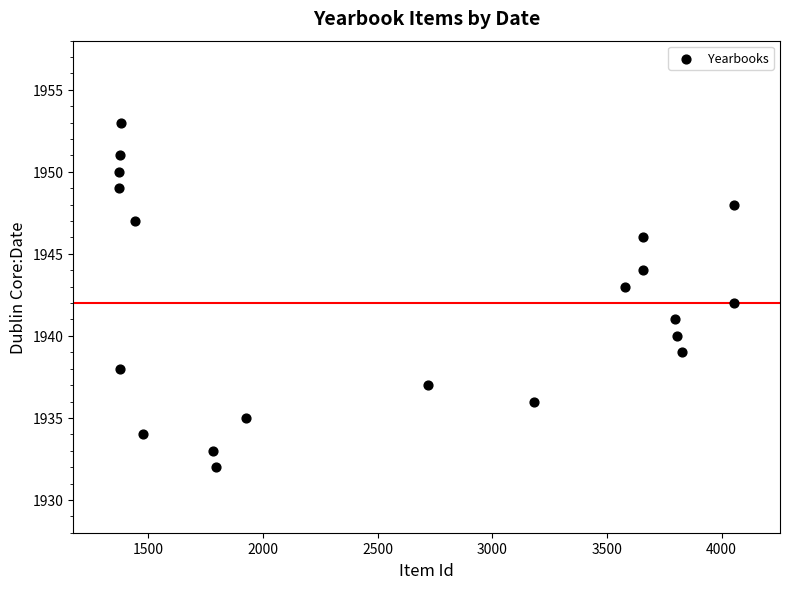

What is the range of Y values (max minus min)?

21